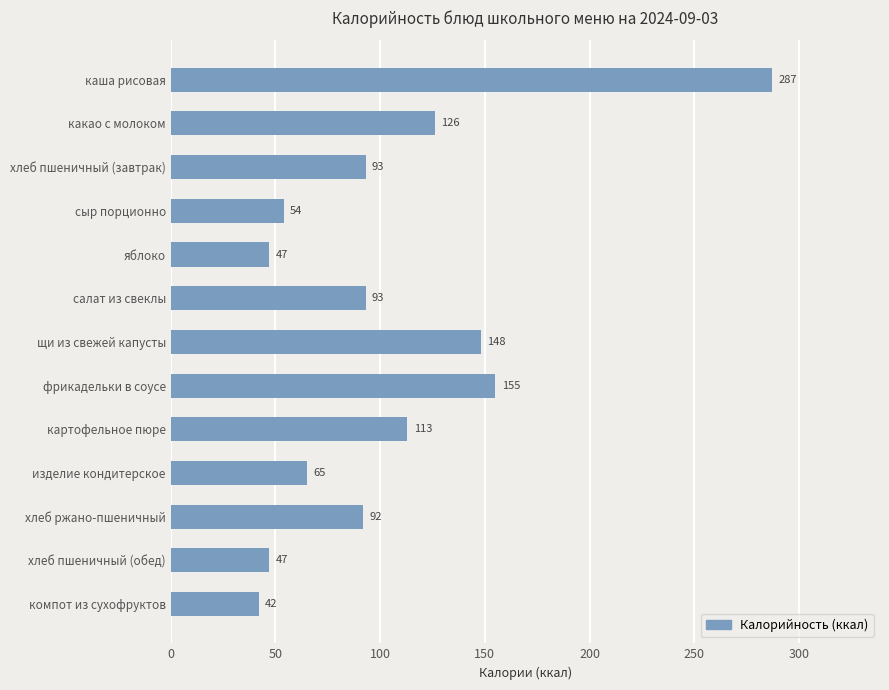

Between хлеб ржано-пшеничный and какао с молоком, which is larger?

какао с молоком